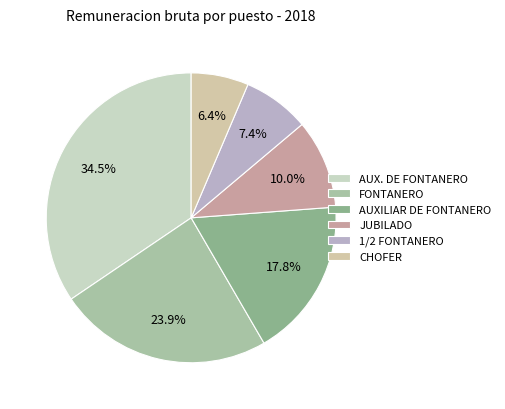

What percentage is NOT represented by AUX. DE FONTANERO?

65.5%